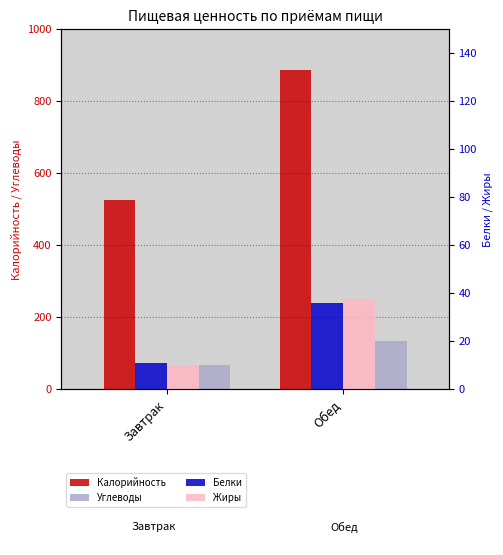

What value does the Углеводы series have at Завтрак?

68.0